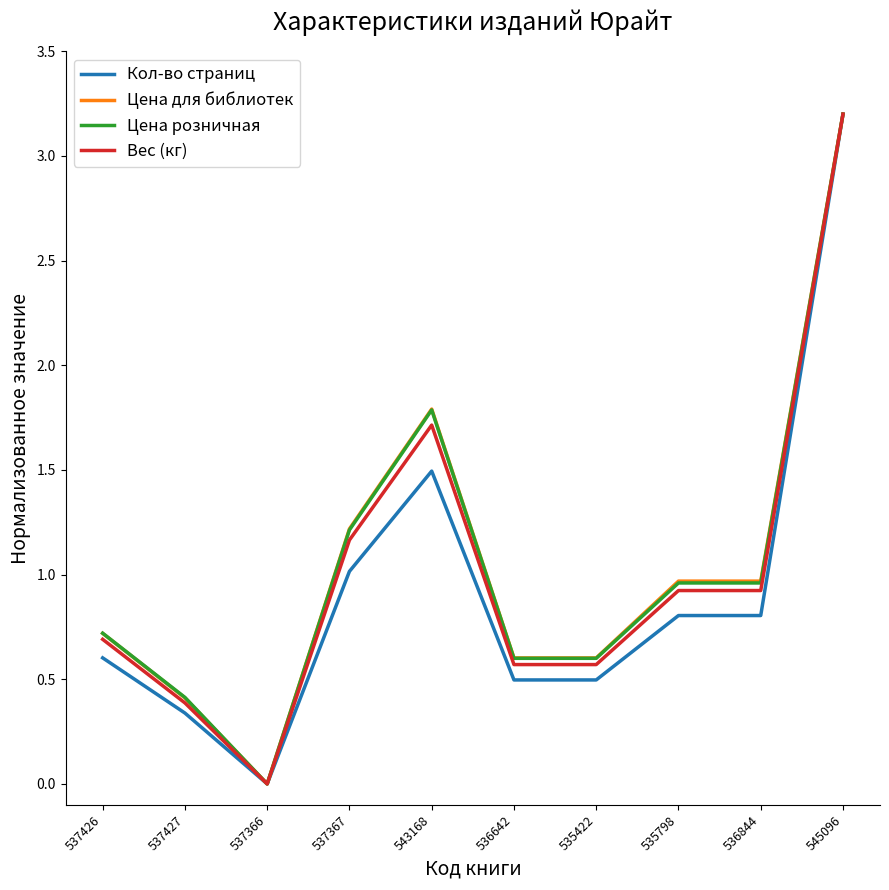

At which category is the sum across all series the highest?

545096